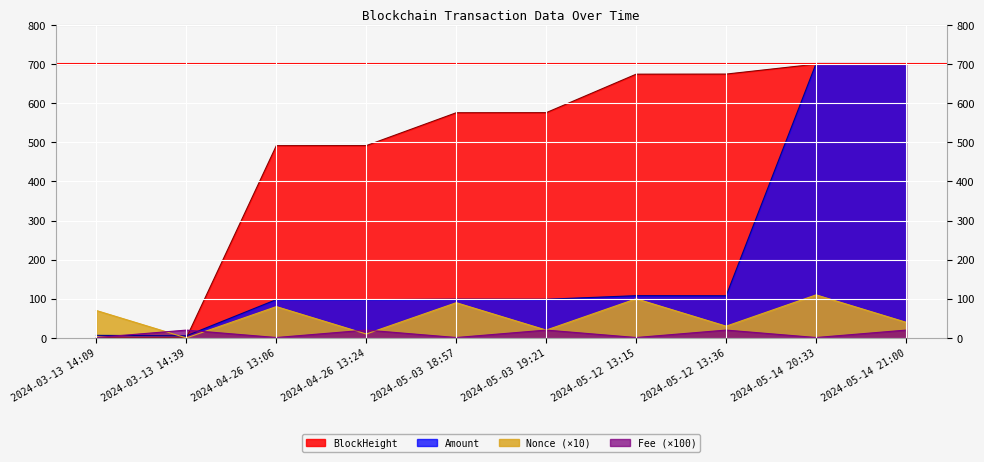

Where does the BlockHeight series first go above 575?

2024-05-03 18:57